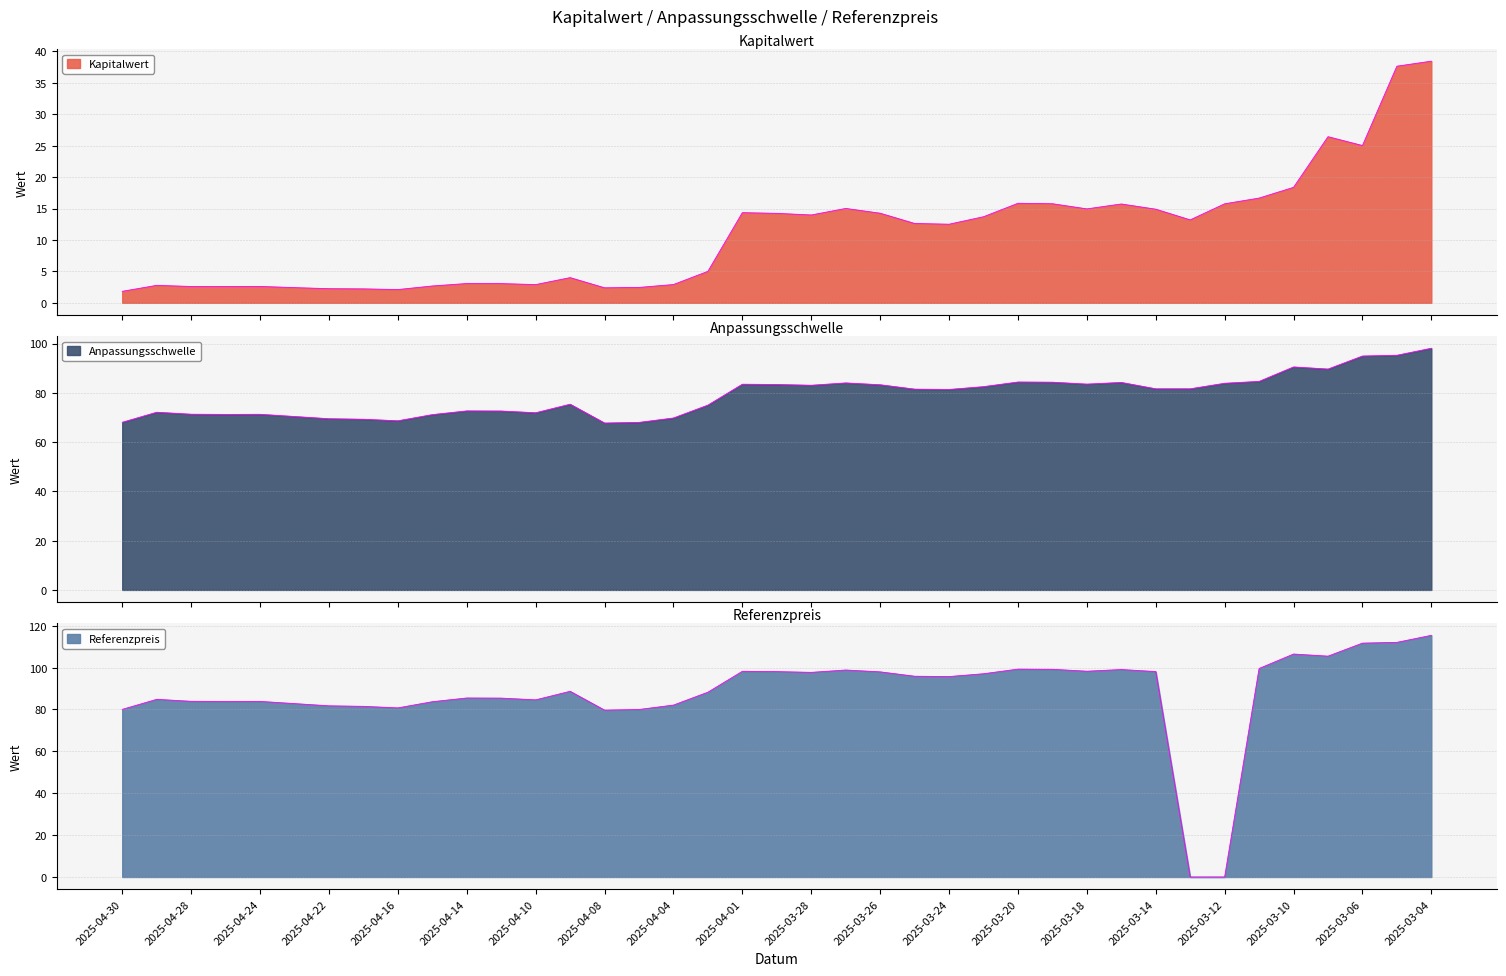

What is the difference between the Anpassungsschwelle values at 2025-03-20 and 2025-04-15?

13.2